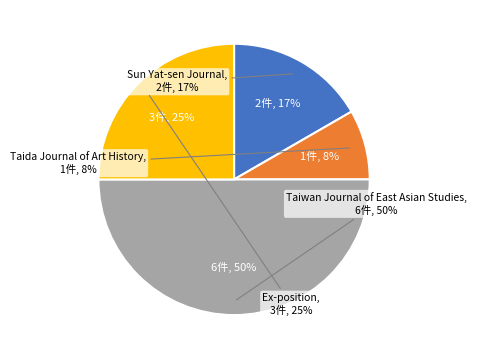

How many segments does this pie chart have?

4